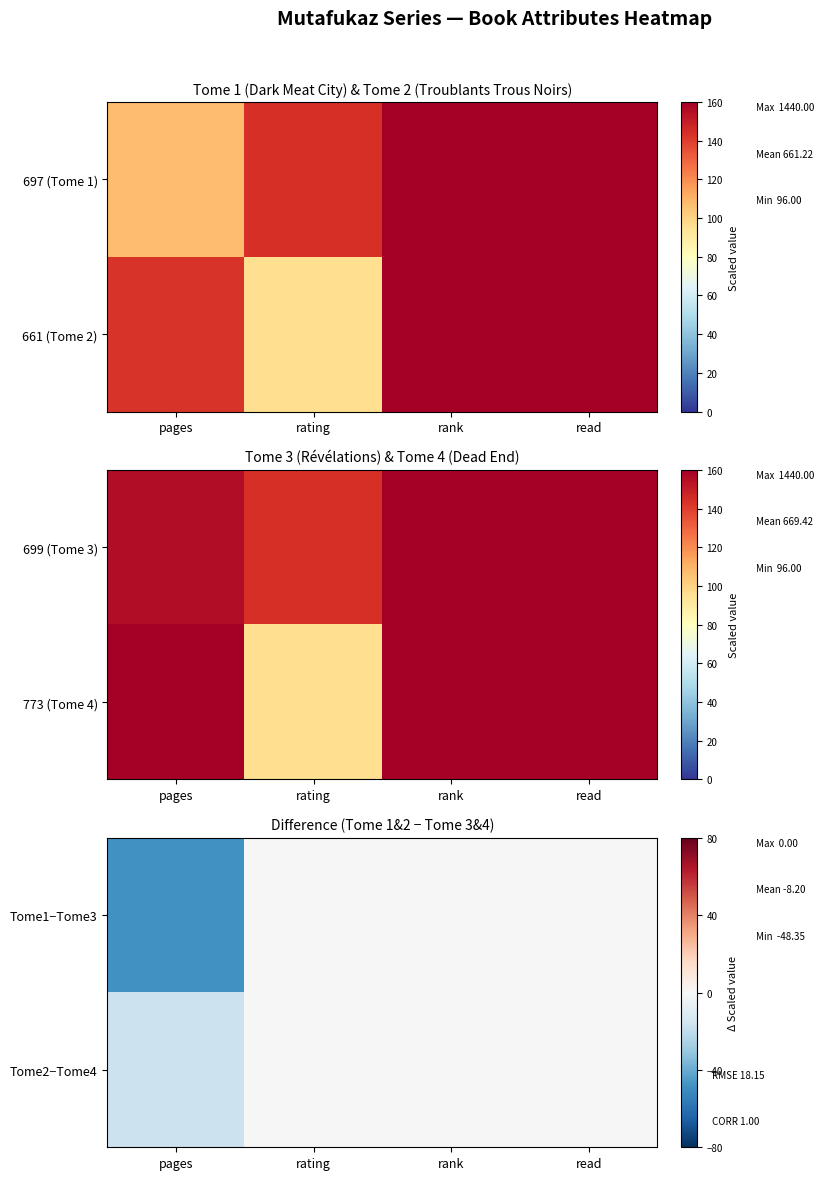

Which category has the lowest value in the Tome1−Tome3 series?

pages